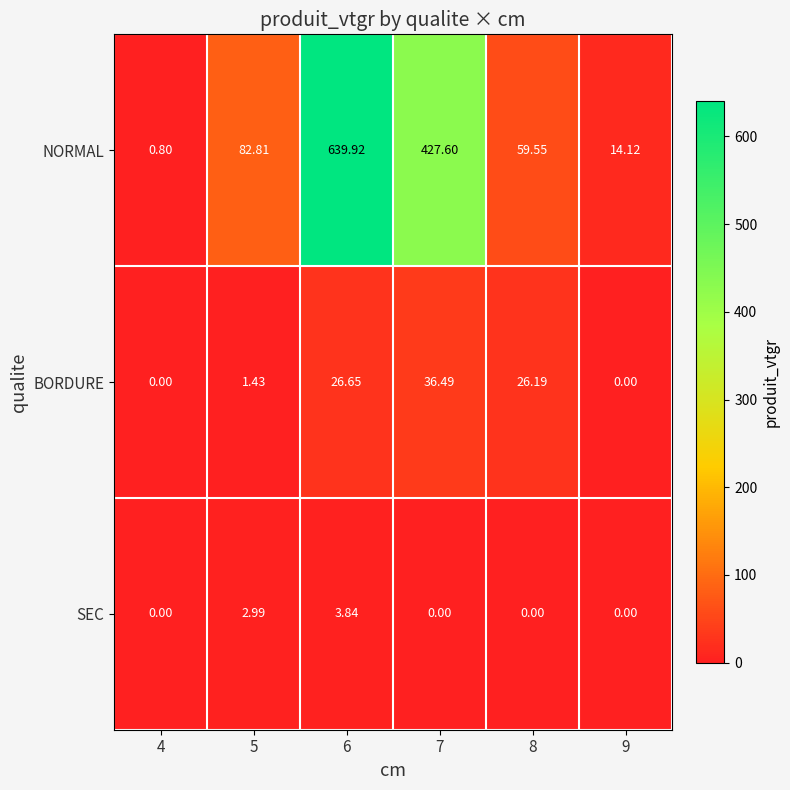

Which series has the largest total across all categories?

NORMAL